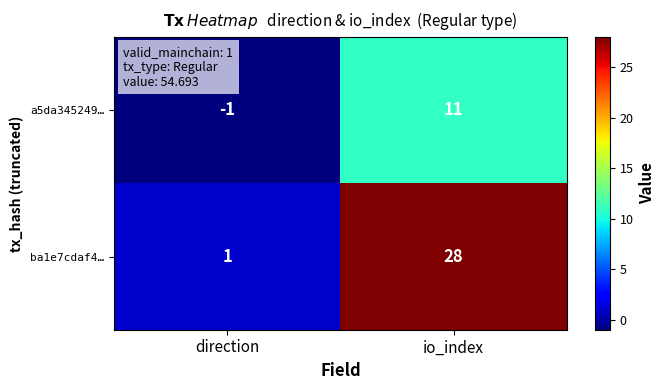

The ba1e7cdaf4… series shows 28 at io_index. True or false?

True